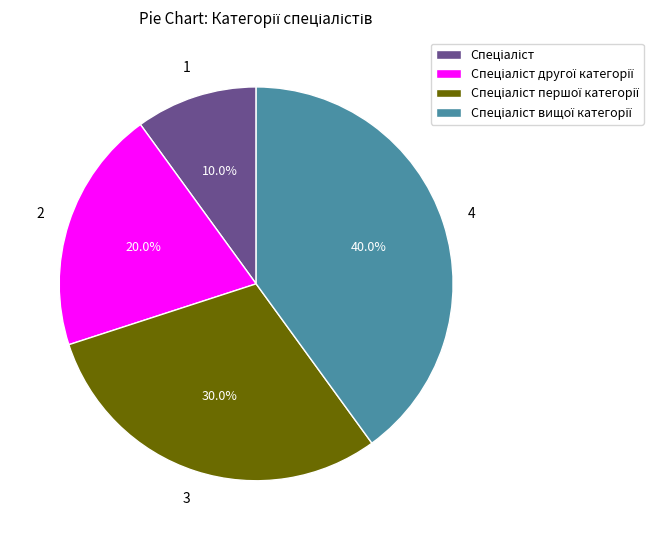

Is there any slice that represents more than half of the pie?

No